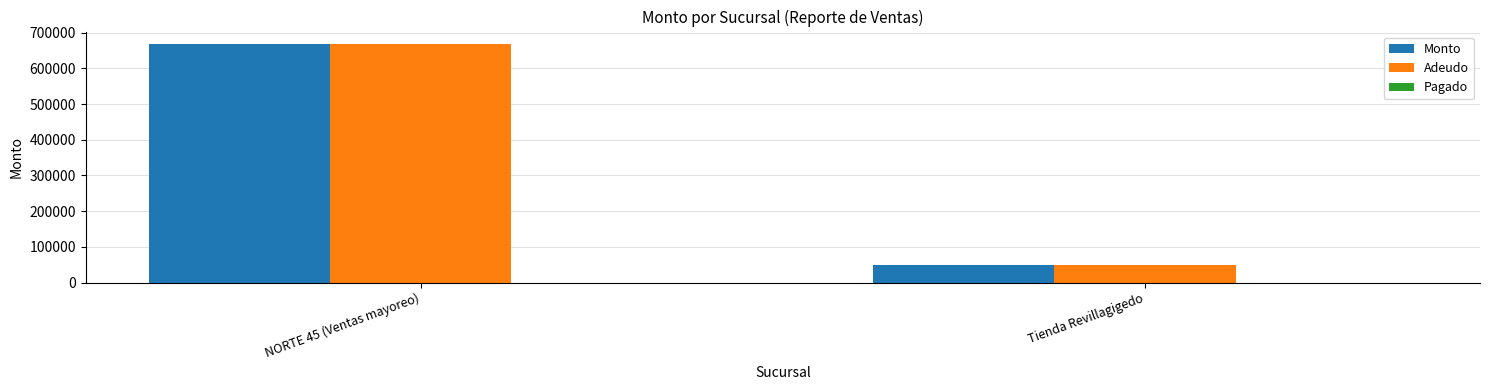

What is the difference between the maximum and minimum values in the Monto series?

621700